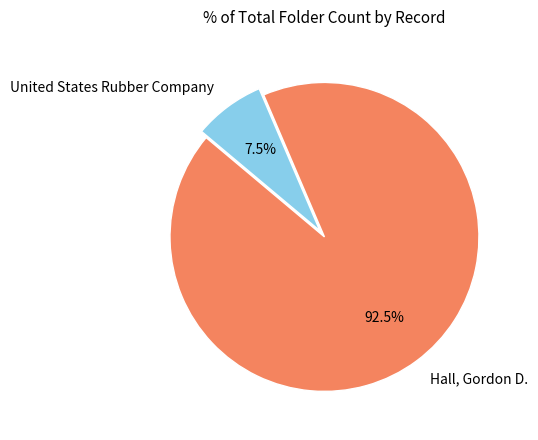

How many segments does this pie chart have?

2